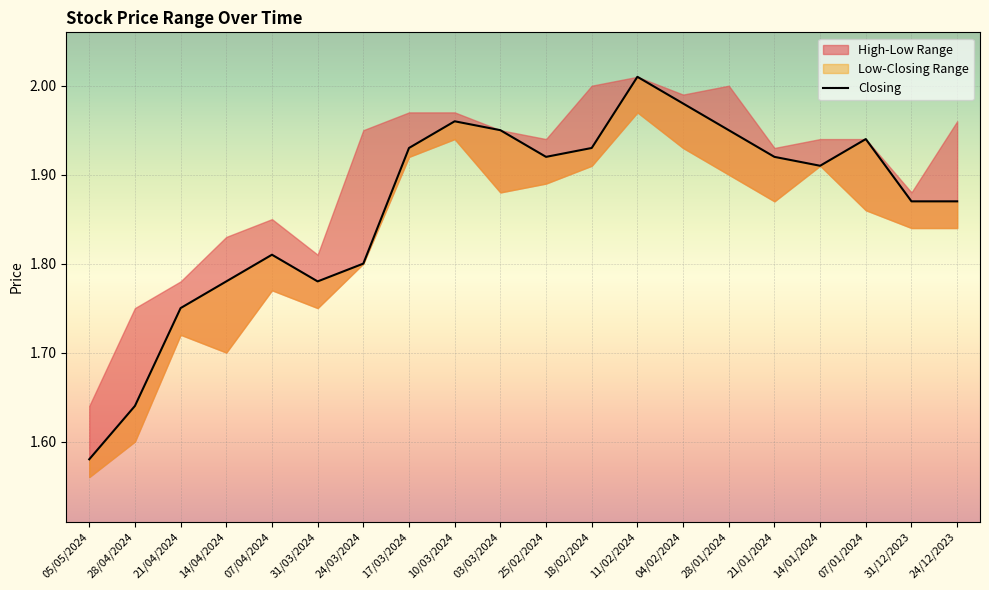

What value does the data have at 25/02/2024?

1.9